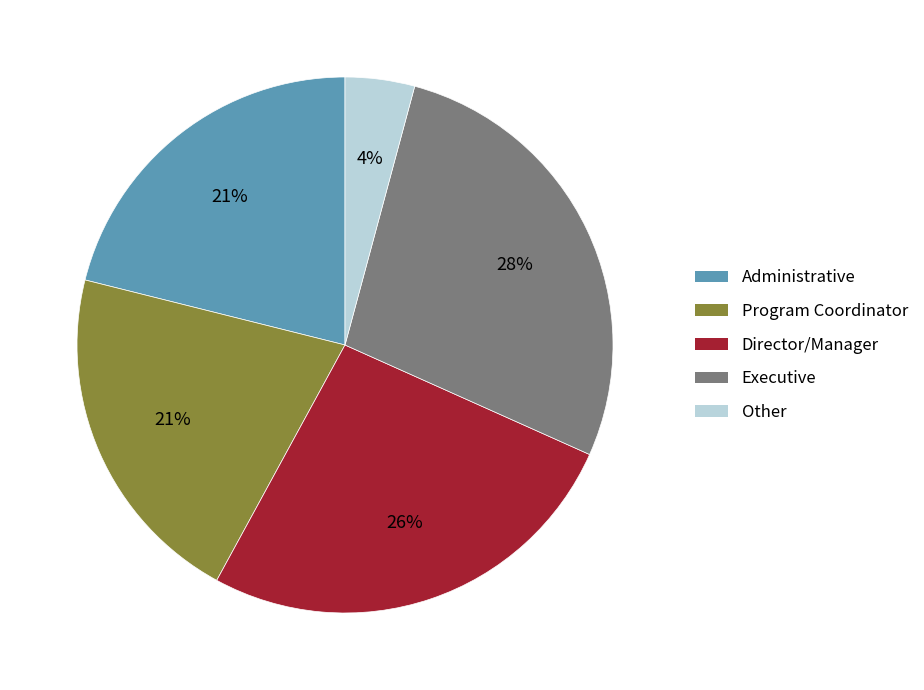

Is there a majority slice in this chart?

No